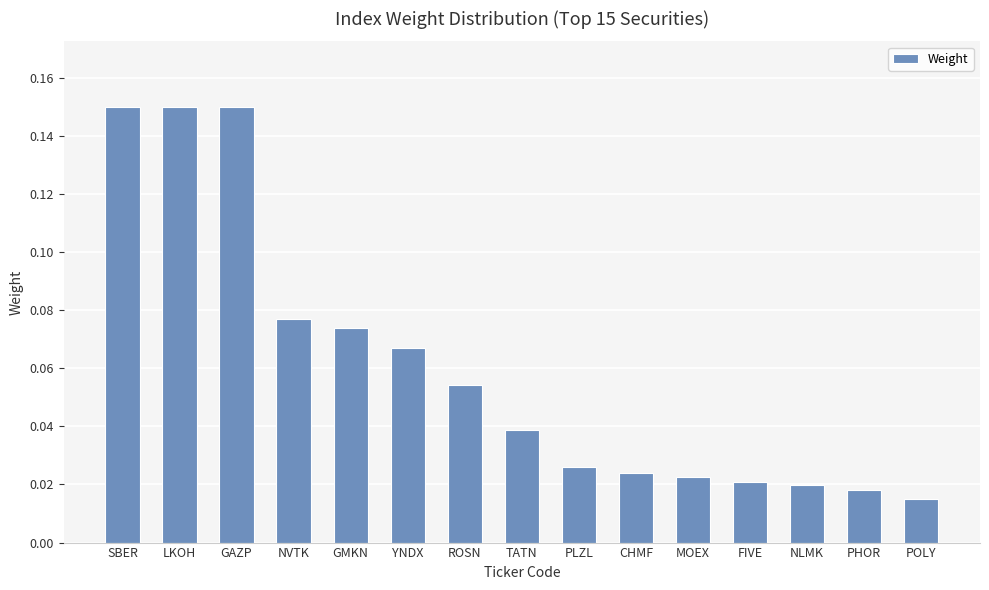

Which has a higher value, TATN or NVTK?

NVTK